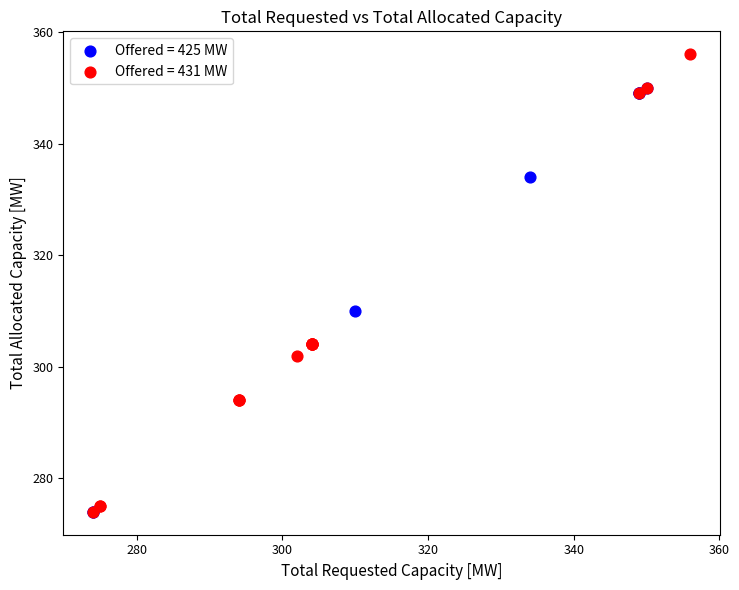

Which series reaches the maximum Y coordinate?

Offered = 431 MW